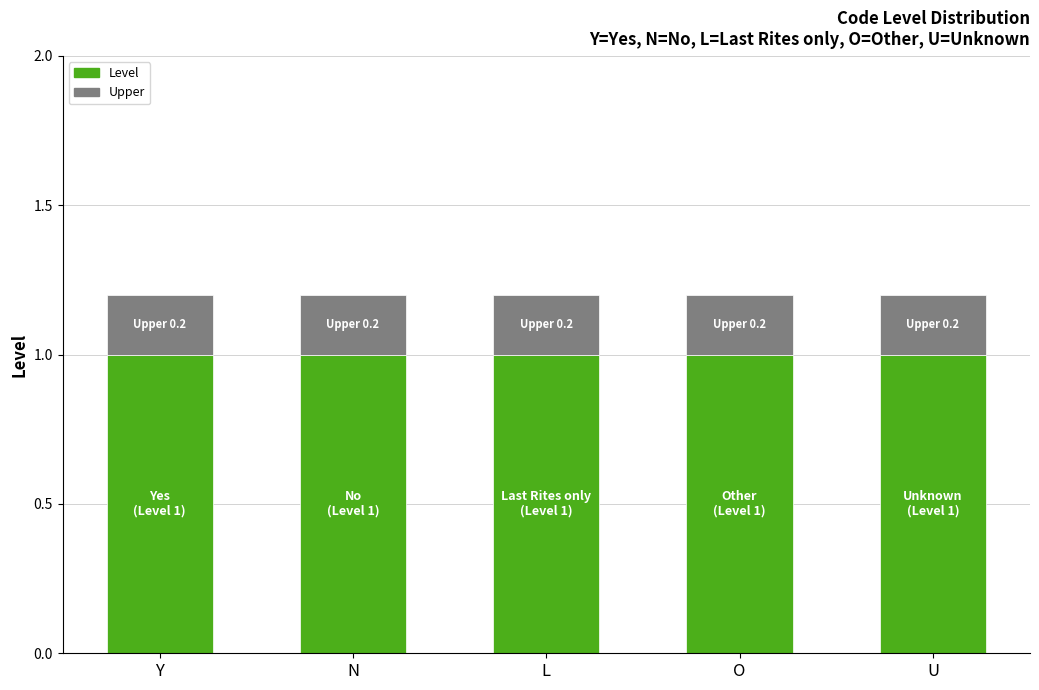

How many distinct data groups are displayed?

2